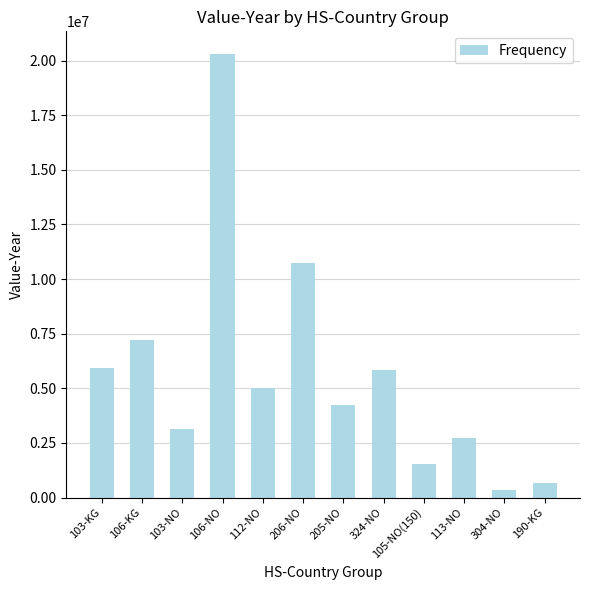

Where is the data nearest to the value 10327931?

206-NO